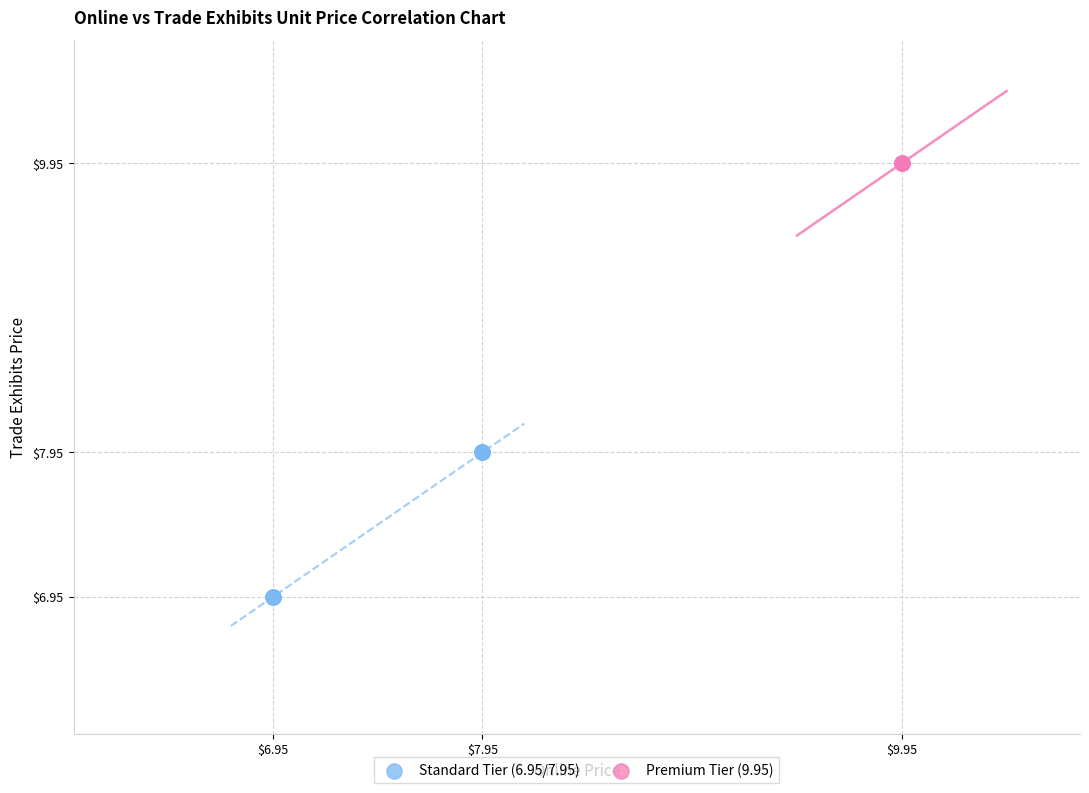

Which series reaches the minimum Y coordinate?

Standard Tier (6.95/7.95)